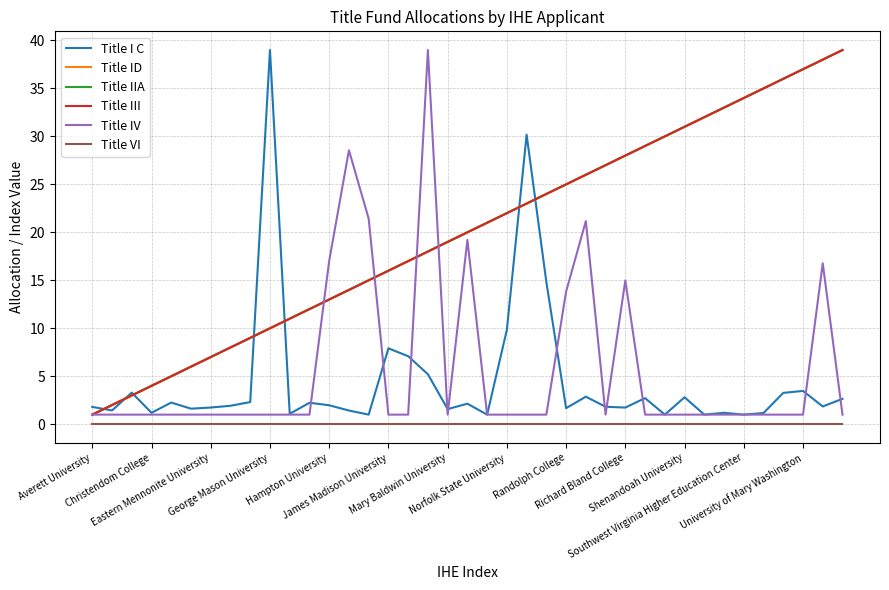

Is this an area chart (filled region under the line)?

No